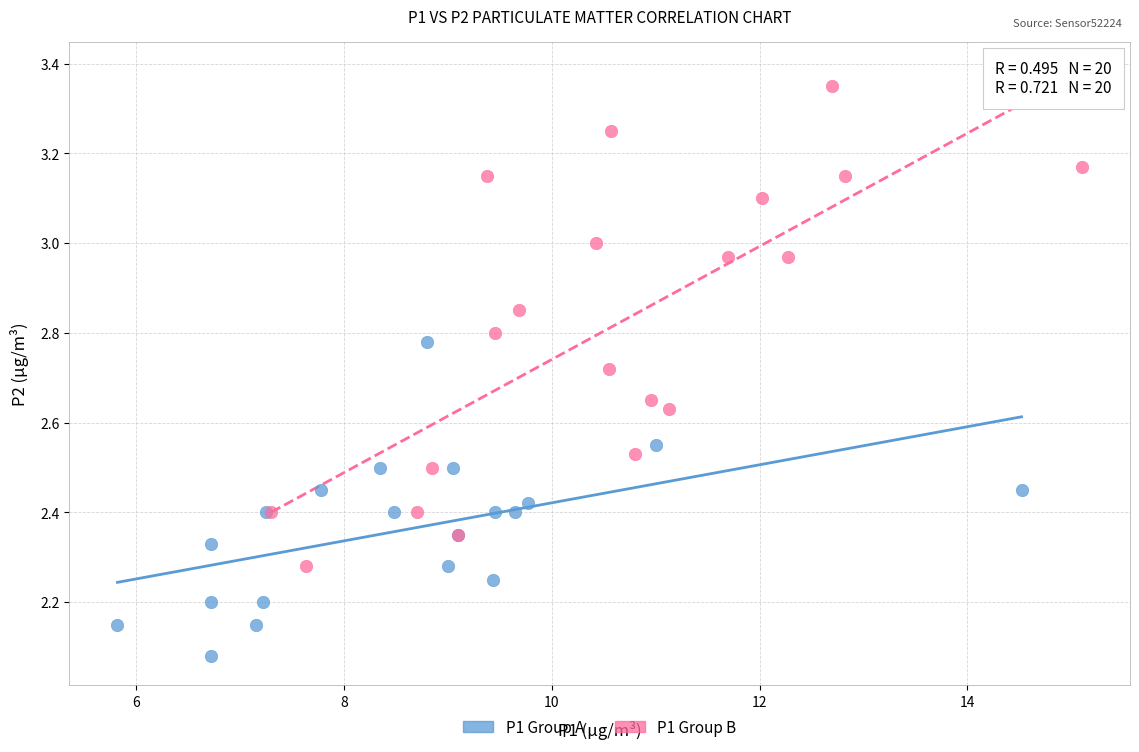

Which series contains the highest Y value?

P1 Group B